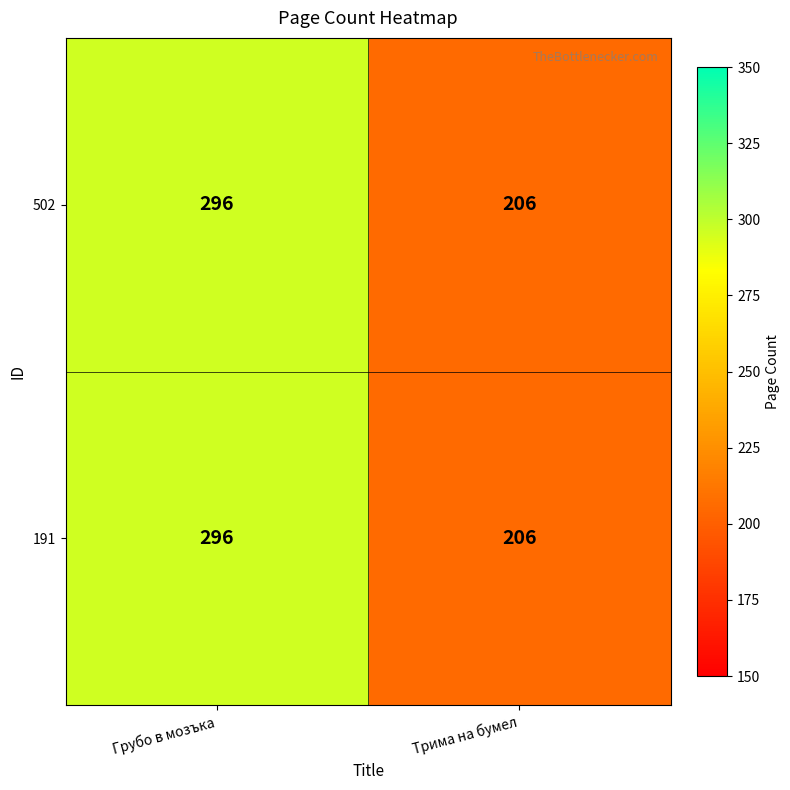

Rank the categories by 191 value from lowest to highest.

Трима на бумел, Грубо в мозъка